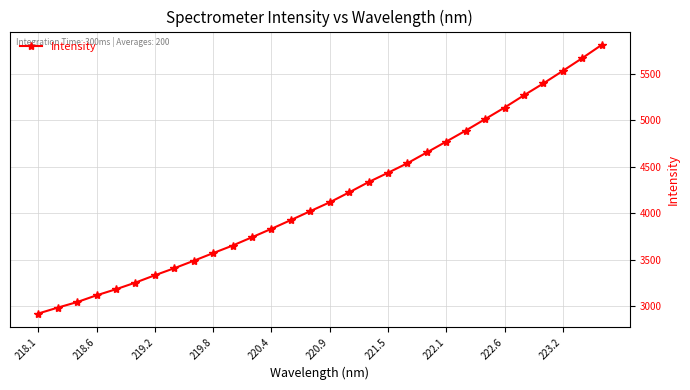

What is the value of the 2nd point from the left?

2985.4